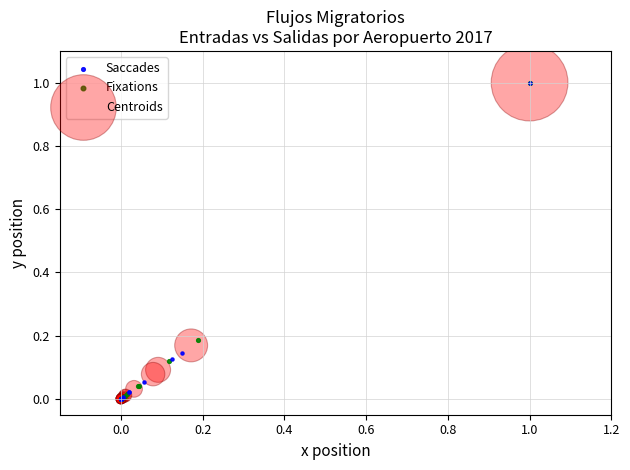

What are all the series names shown in the legend?

Saccades, Fixations, Centroids